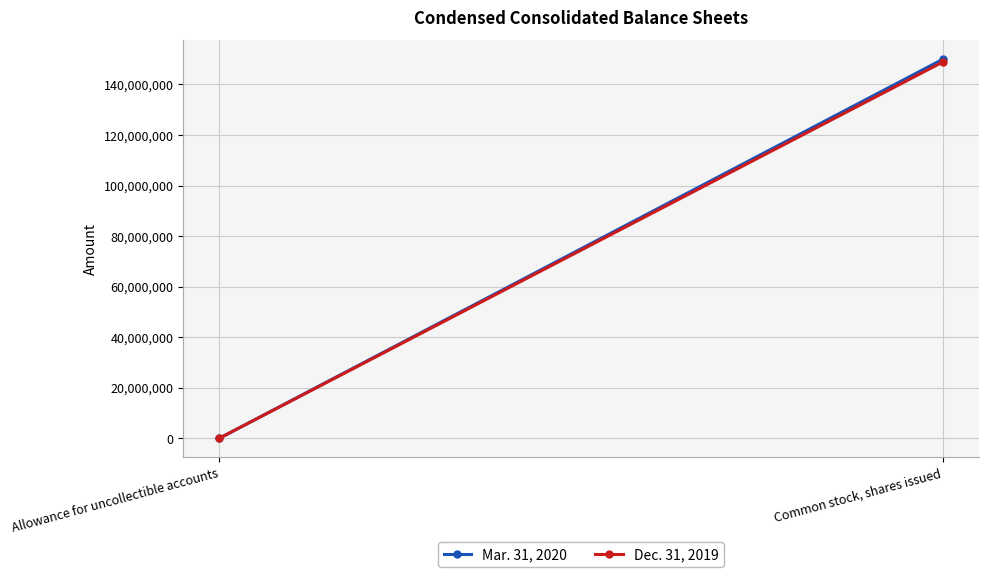

Reading left to right, transcribe all the data shown in this chart.

Mar. 31, 2020: Allowance for uncollectible accounts=1371	Common stock, shares issued=149962000
Dec. 31, 2019: Allowance for uncollectible accounts=0	Common stock, shares issued=148888000